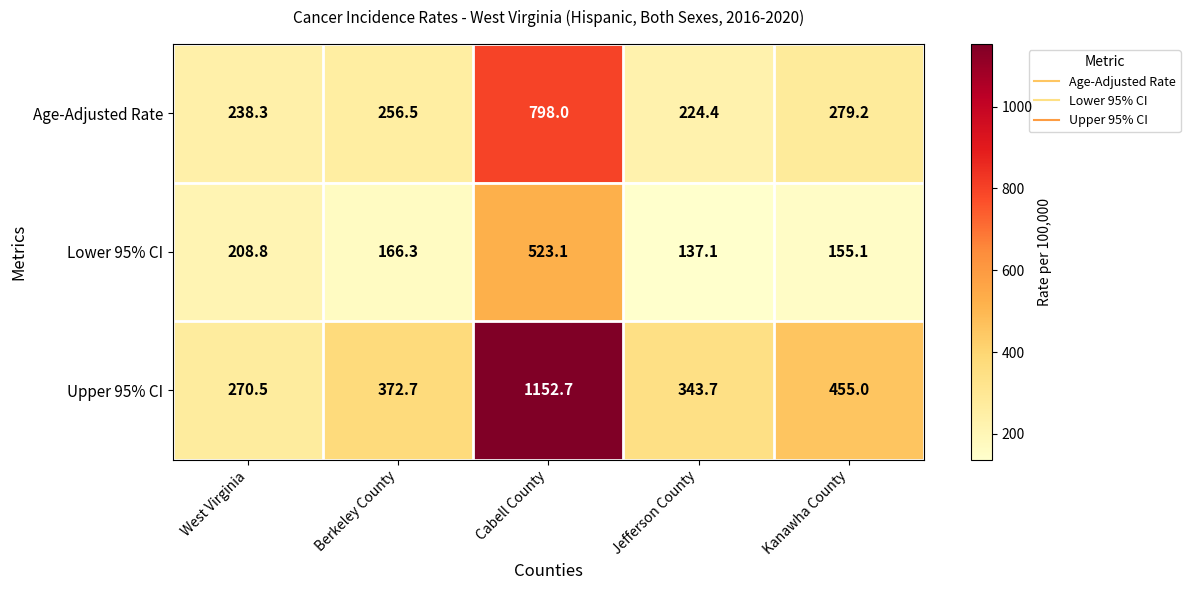

Reading left to right, what are all the values shown in this chart?

Age-Adjusted Rate: 238.3	256.5	798.0	224.4	279.2
Lower 95% CI: 208.8	166.3	523.1	137.1	155.1
Upper 95% CI: 270.5	372.7	1152.7	343.7	455.0